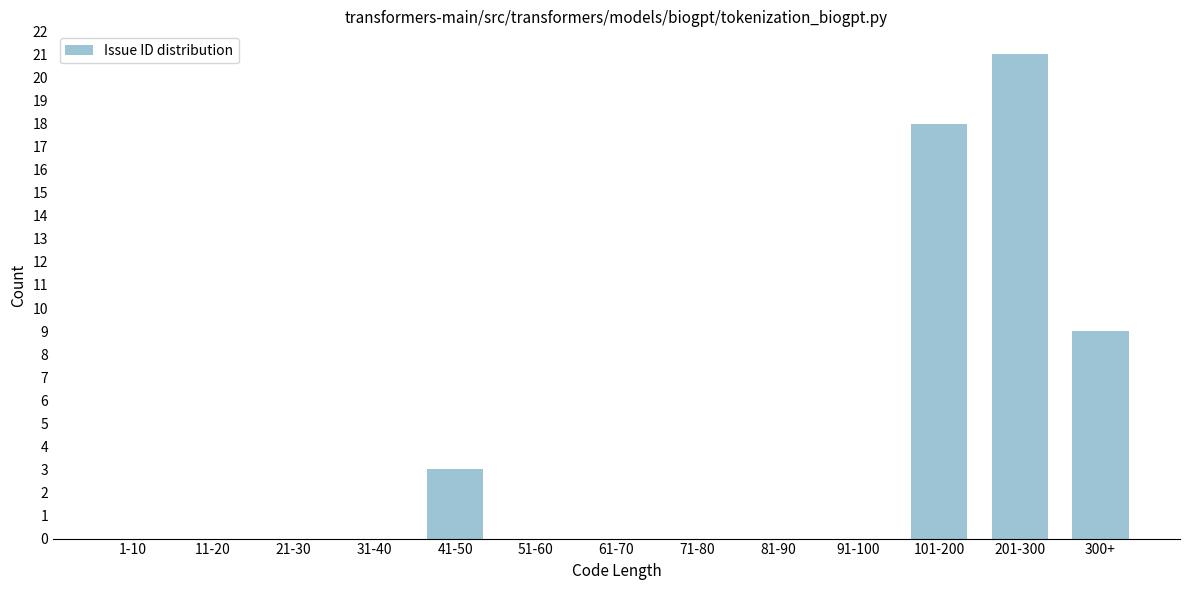

Reading left to right, transcribe all the data shown in this chart.

1-10=0	11-20=0	21-30=0	31-40=0	41-50=3	51-60=0	61-70=0	71-80=0	81-90=0	91-100=0	101-200=18	201-300=21	300+=9